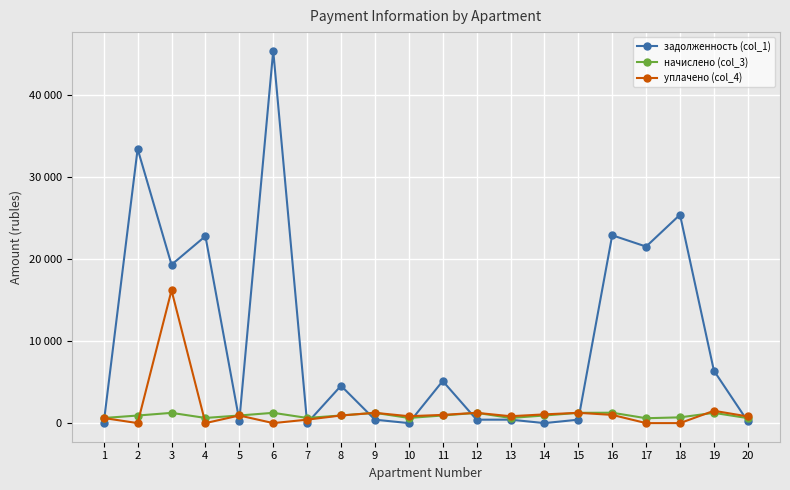

What are all the series names shown in the legend?

задолженность (col_1), начислено (col_3), уплачено (col_4)